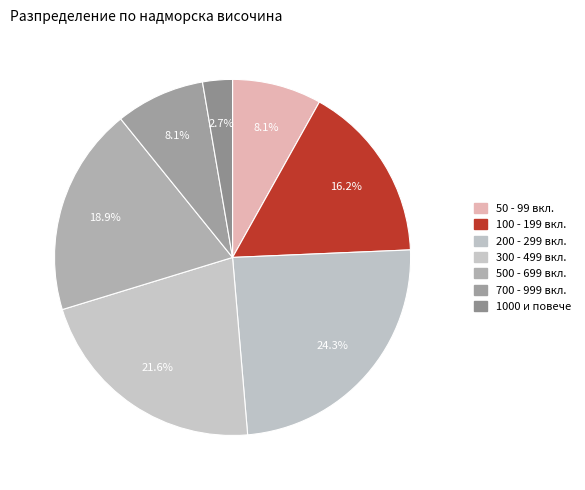

How many segments does this pie chart have?

7